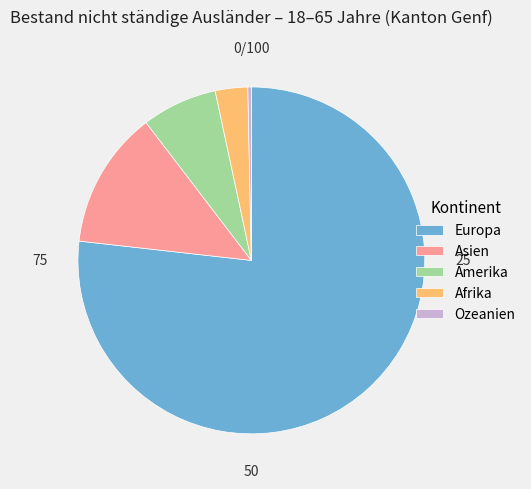

Approximately how many times larger is the value at Asien compared to Amerika?

1.8